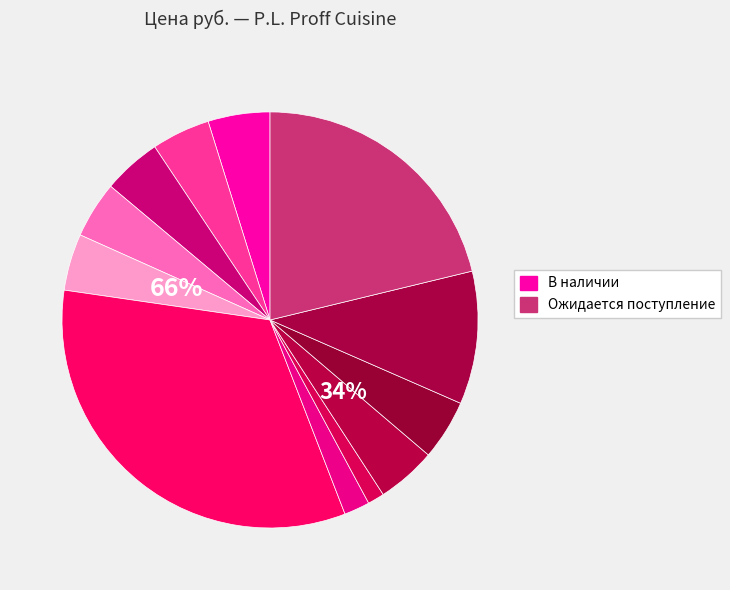

Combined, do Бутылочка (3657) and Кофейная пара Blue Lake (15747) account for over 50%?

No